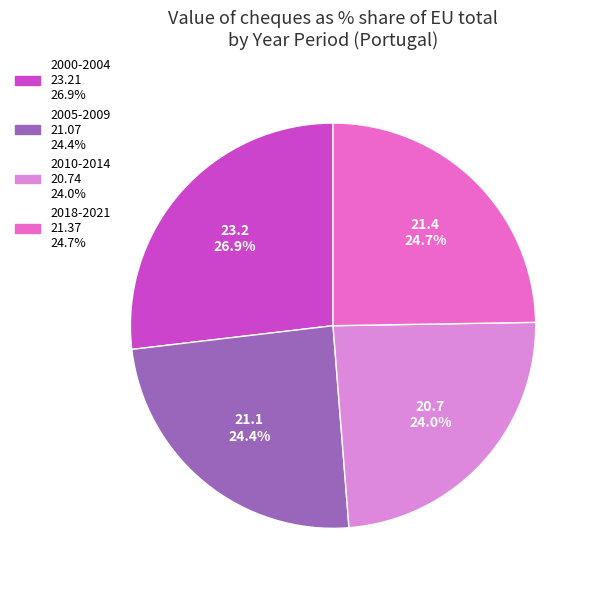

Is there any slice that represents more than half of the pie?

No